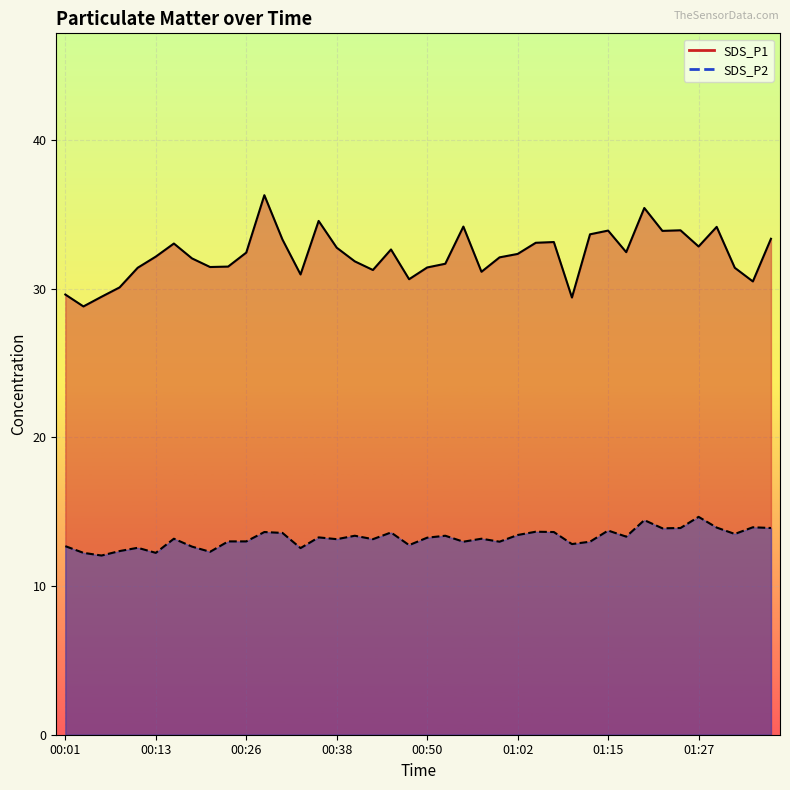

The SDS_P1 series shows 32.0 at 00:18. True or false?

True